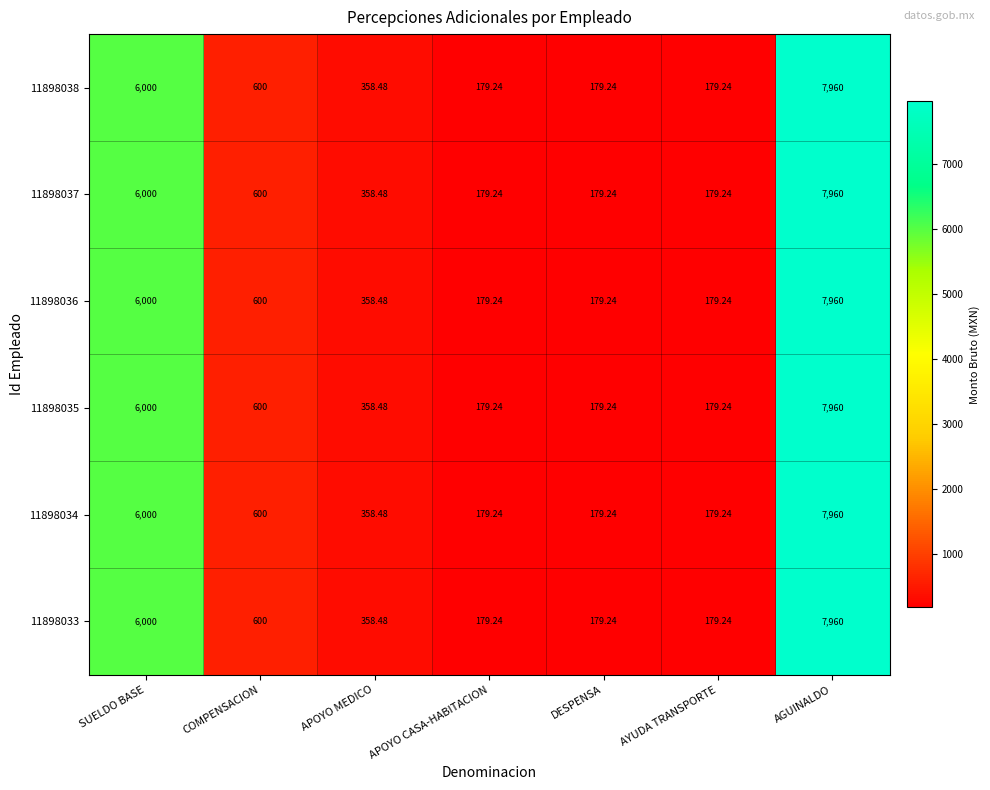

Which label corresponds to the largest value in the chart?

AGUINALDO